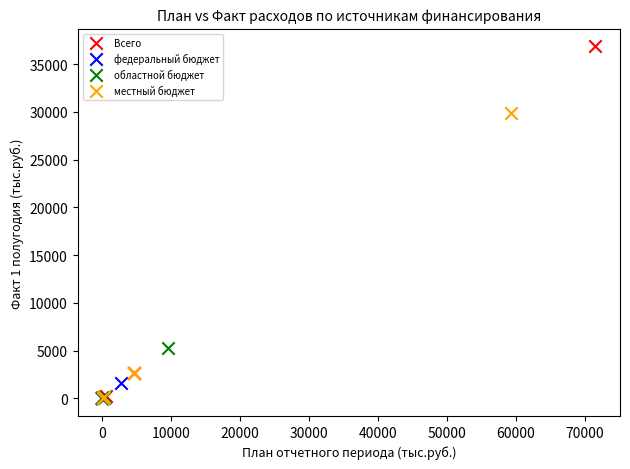

Which series has the widest spread of Y values?

Всего